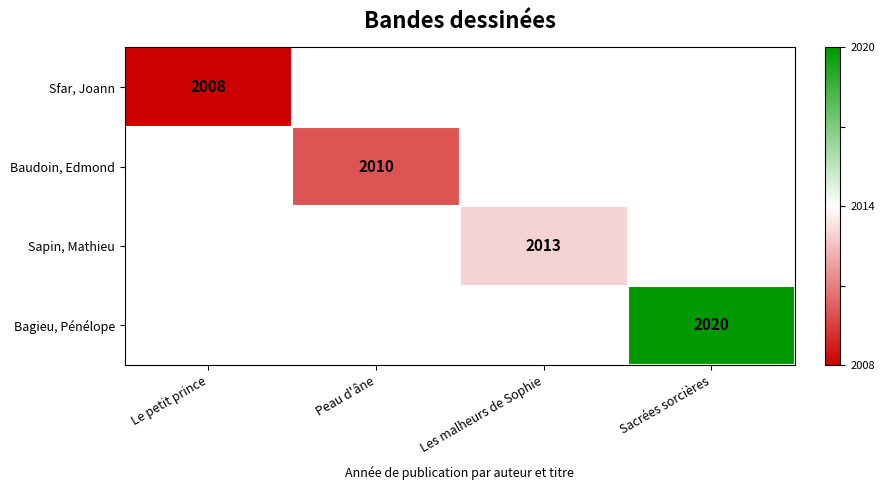

What is the minimum value shown in the chart?

-1.0